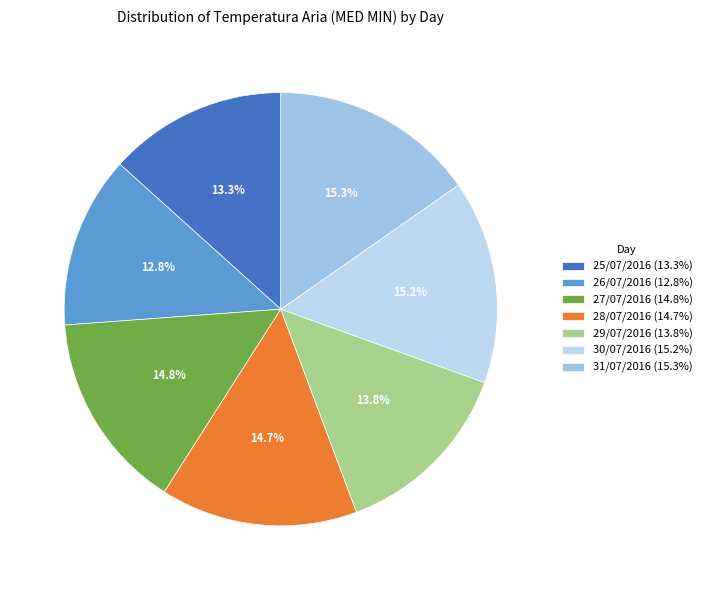

To the nearest percent, what is the difference between the 25/07/2016 and 28/07/2016 slice percentages?

1%